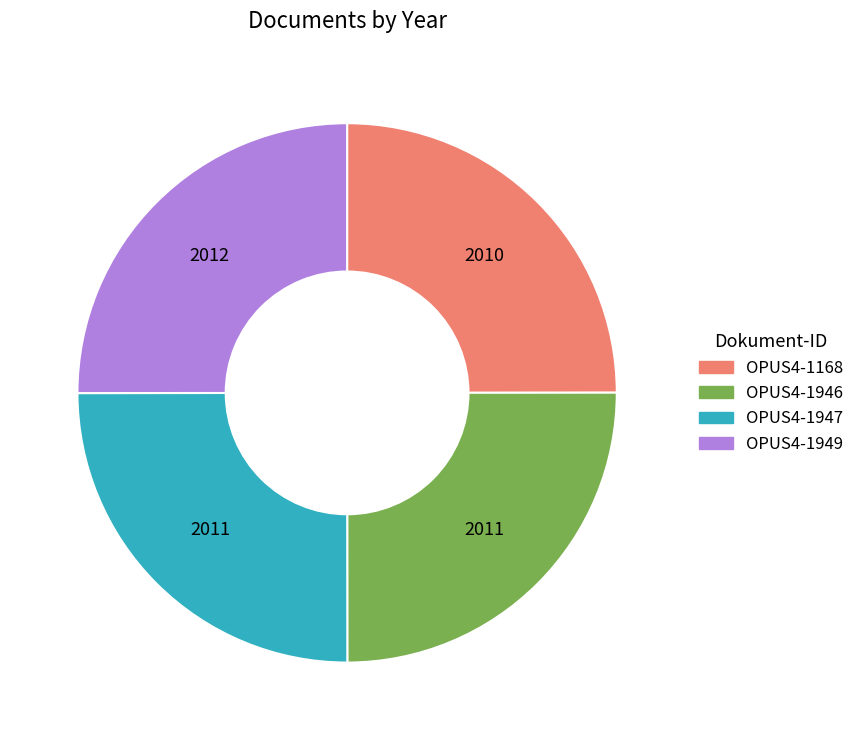

What is the ratio of the value at OPUS4-1946 to the value at OPUS4-1949?

1.0